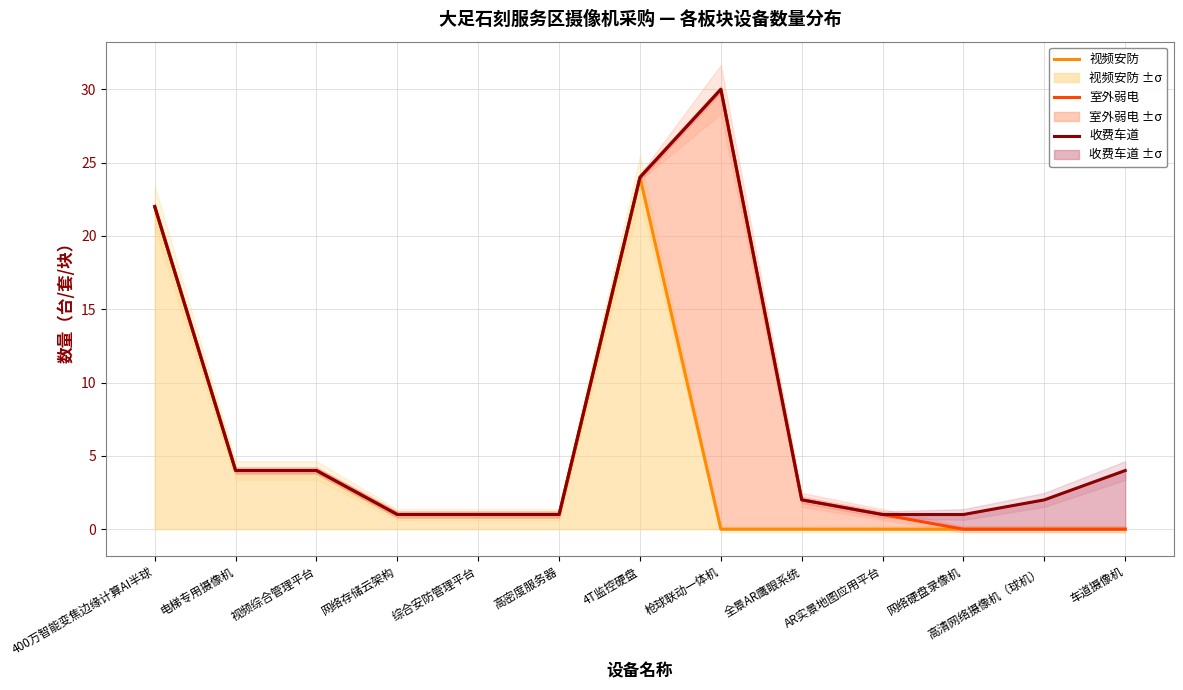

True or false: 收费车道 and 室外弱电 intersect in this chart.

False